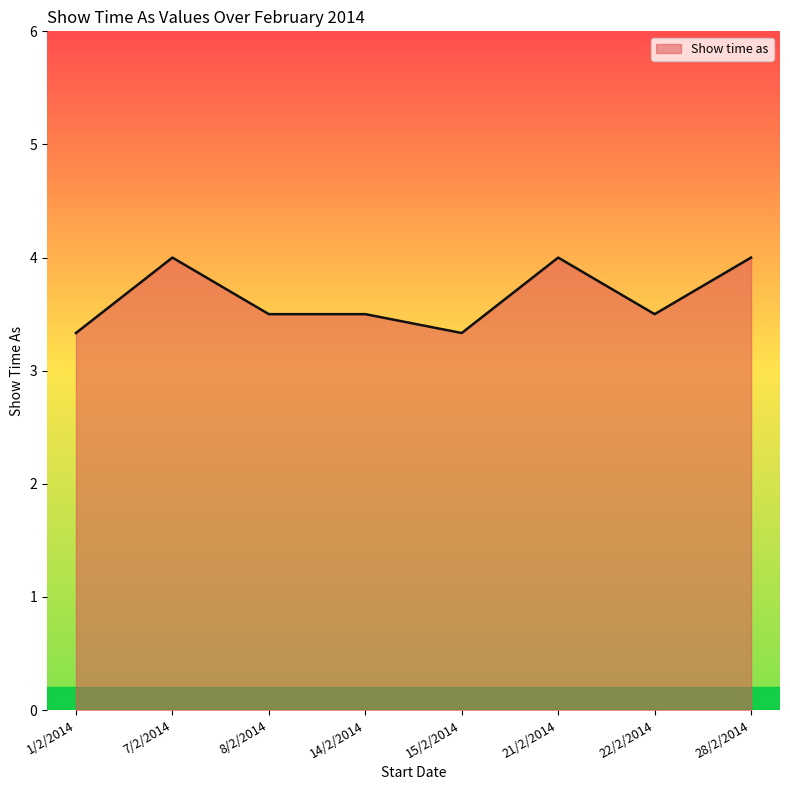

Where is the first local maximum?

7/2/2014